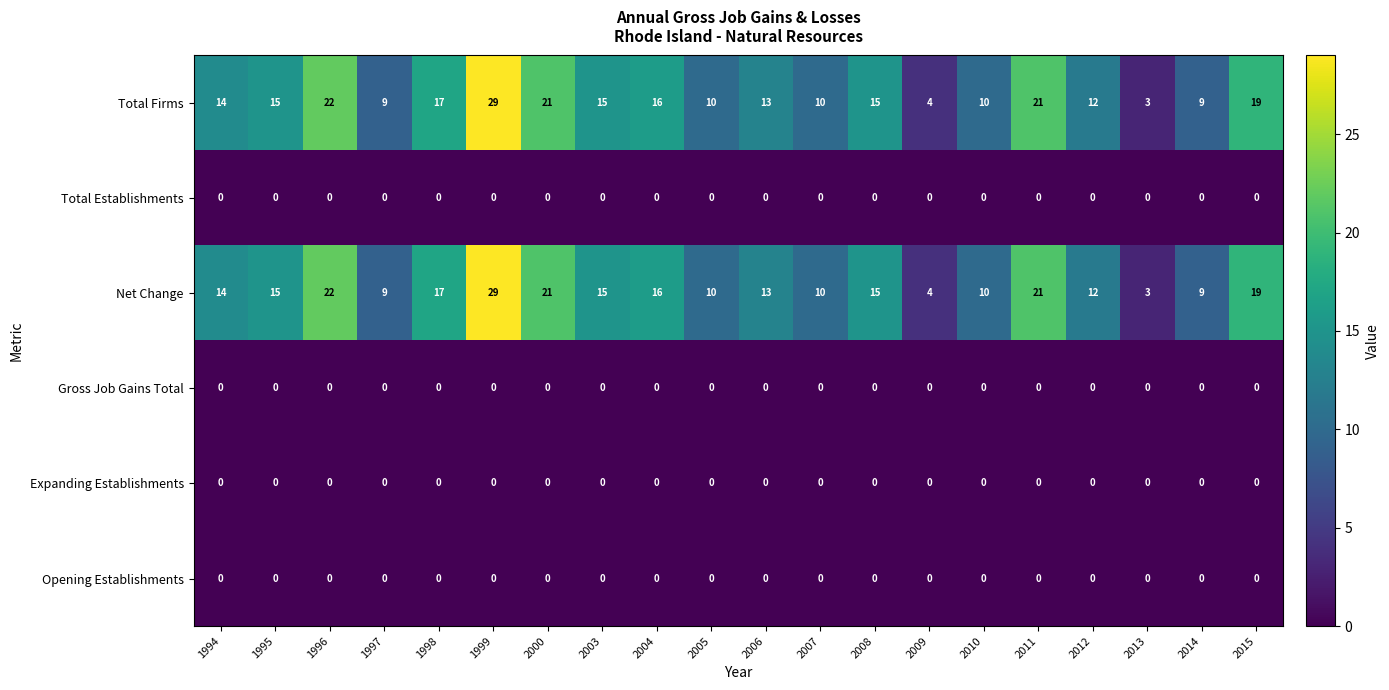

What is the greatest value displayed?

29